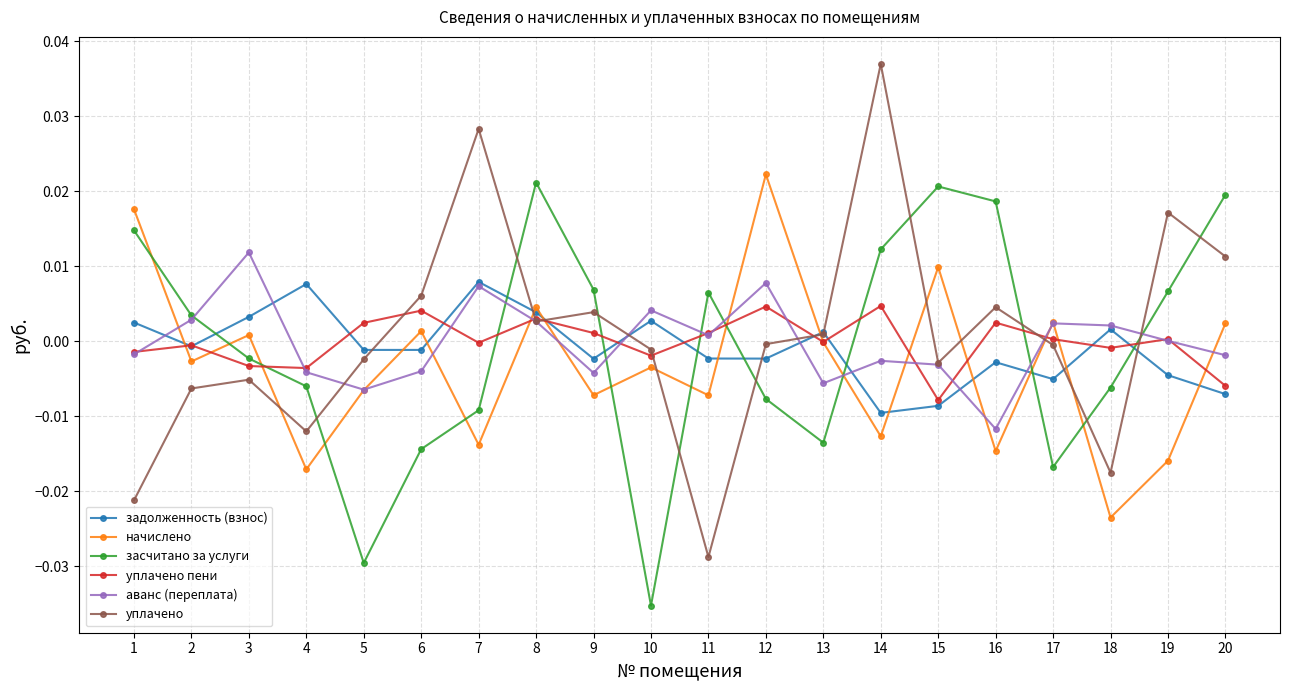

Is the value of начислено at 17 greater than the value of засчитано за услуги at 4?

Yes